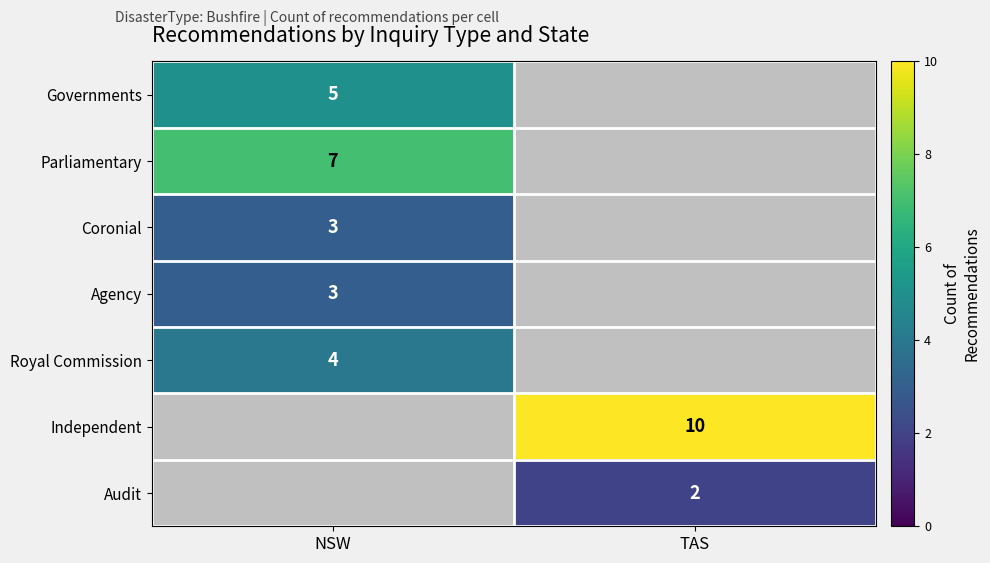

True or false: Coronial has a value of 1 at NSW.

False